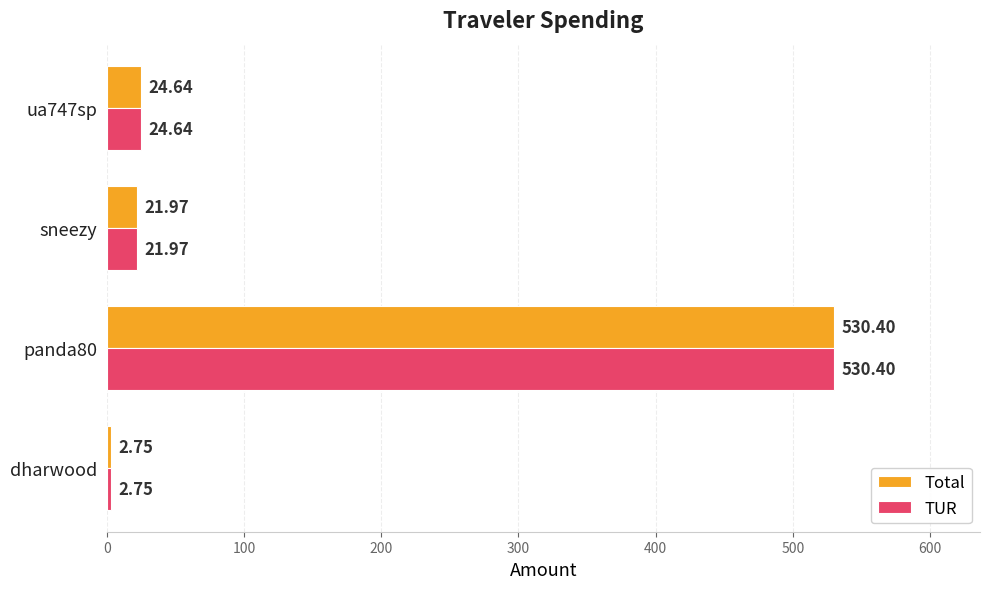

What is the sum of the Total values at dharwood and sneezy?

24.7